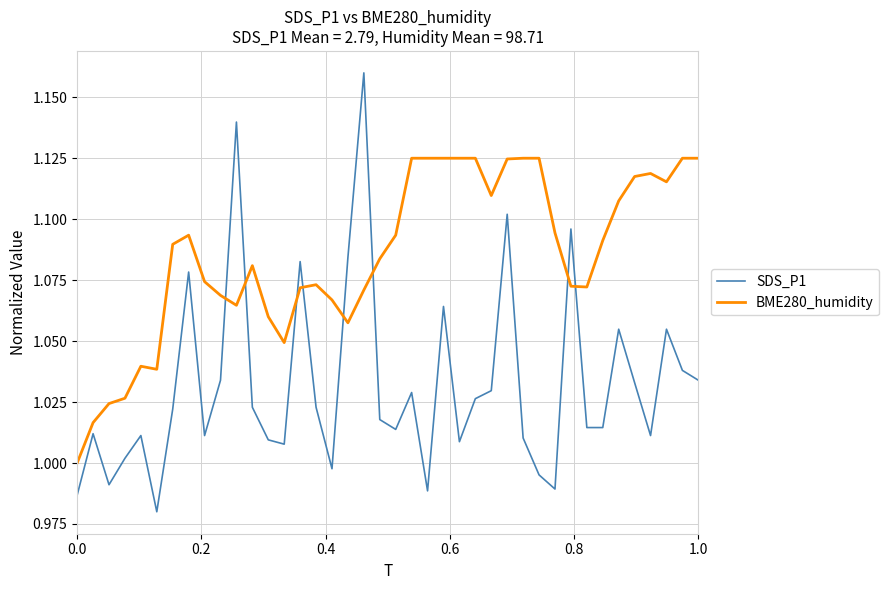

Which series has the widest spread of values?

SDS_P1